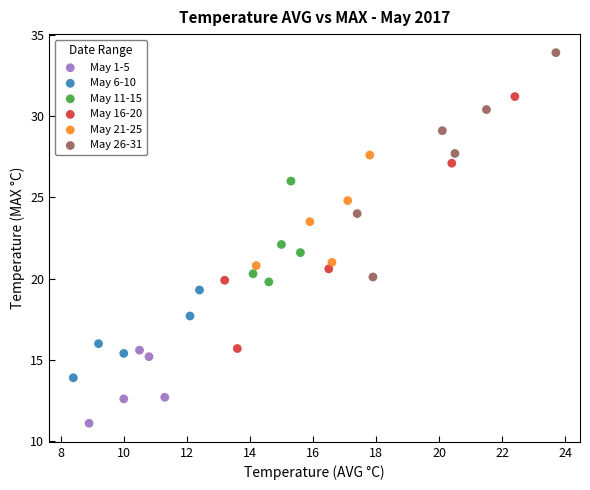

What are all the series names shown in the legend?

May 1-5, May 6-10, May 11-15, May 16-20, May 21-25, May 26-31